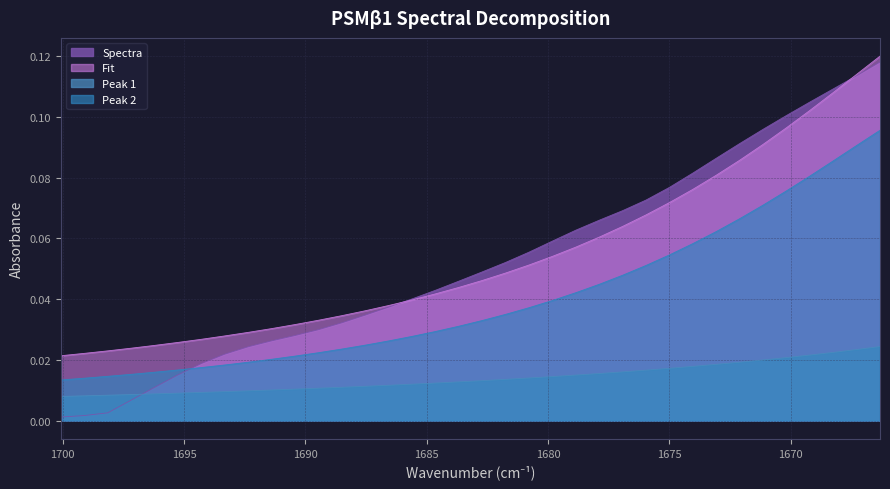

At which category is the sum across all series the highest?

1666.32293